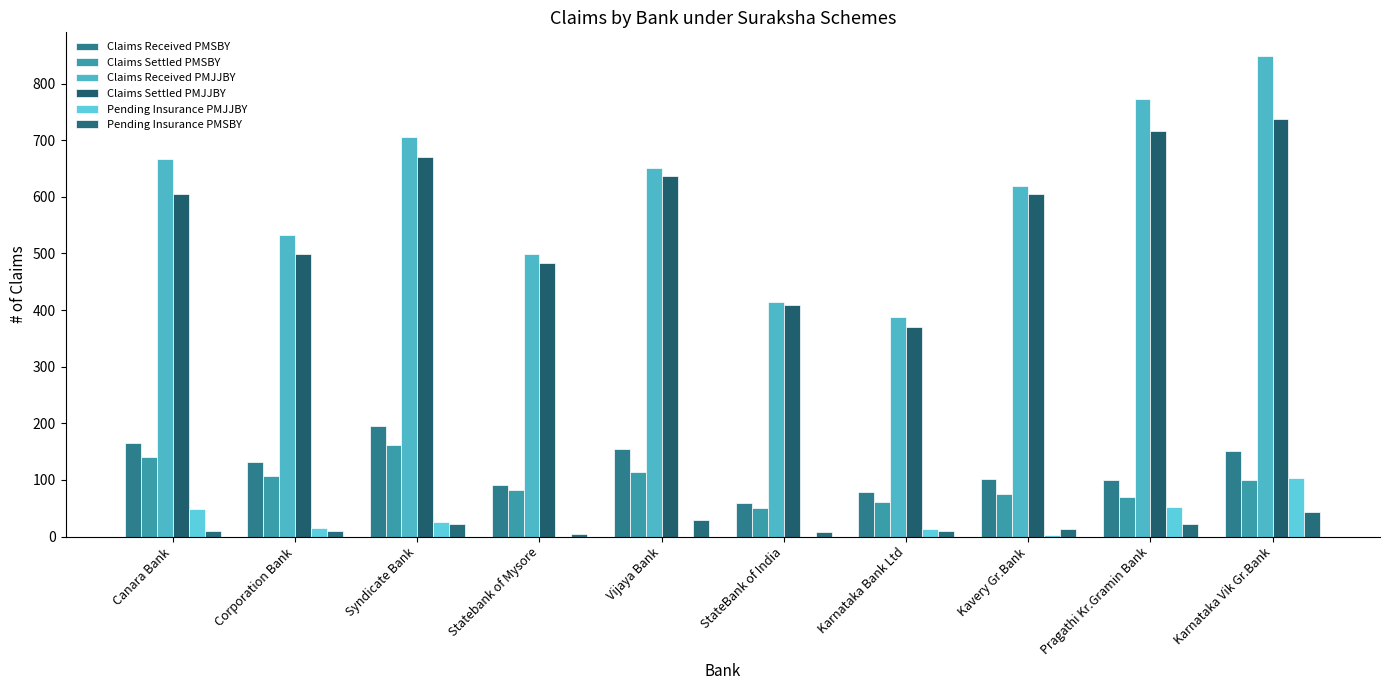

What is the sum of the Claims Settled PMSBY values at Karnataka Vik Gr.Bank and Vijaya Bank?

214